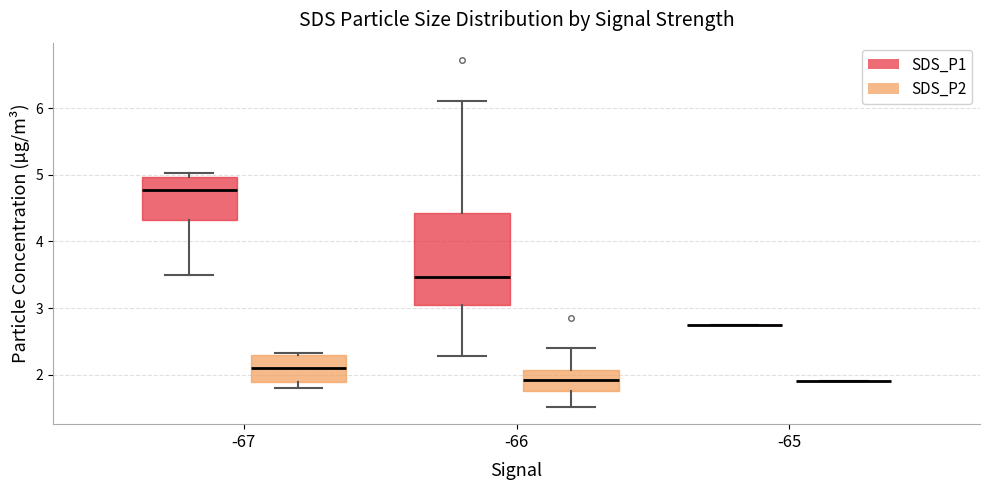

Reading left to right, transcribe this box plot: for each box, give where its median line is, the range the box spans, and where its two whiskers end, as read against the y-axis. The values are not printed on the chart, so give them approximately, as read against the axis.

-67 (SDS_P1): median 4.8, box 4.3 to 5.0, whiskers 3.5 to 5.0 (just above the box's upper edge)
-67 (SDS_P2): median 2.1, box 1.9 to 2.3, whiskers 1.8 to 2.3 (just above the box's upper edge)
-66 (SDS_P1): median 3.5, box 3.1 to 4.4, whiskers 2.3 to 6.1
-66 (SDS_P2): median 1.9, box 1.8 to 2.1, whiskers 1.5 to 2.4
-65 (SDS_P1): box collapsed to a line at 2.8, whiskers 2.8 to 2.8
-65 (SDS_P2): box collapsed to a line at 1.9, whiskers 1.9 to 1.9